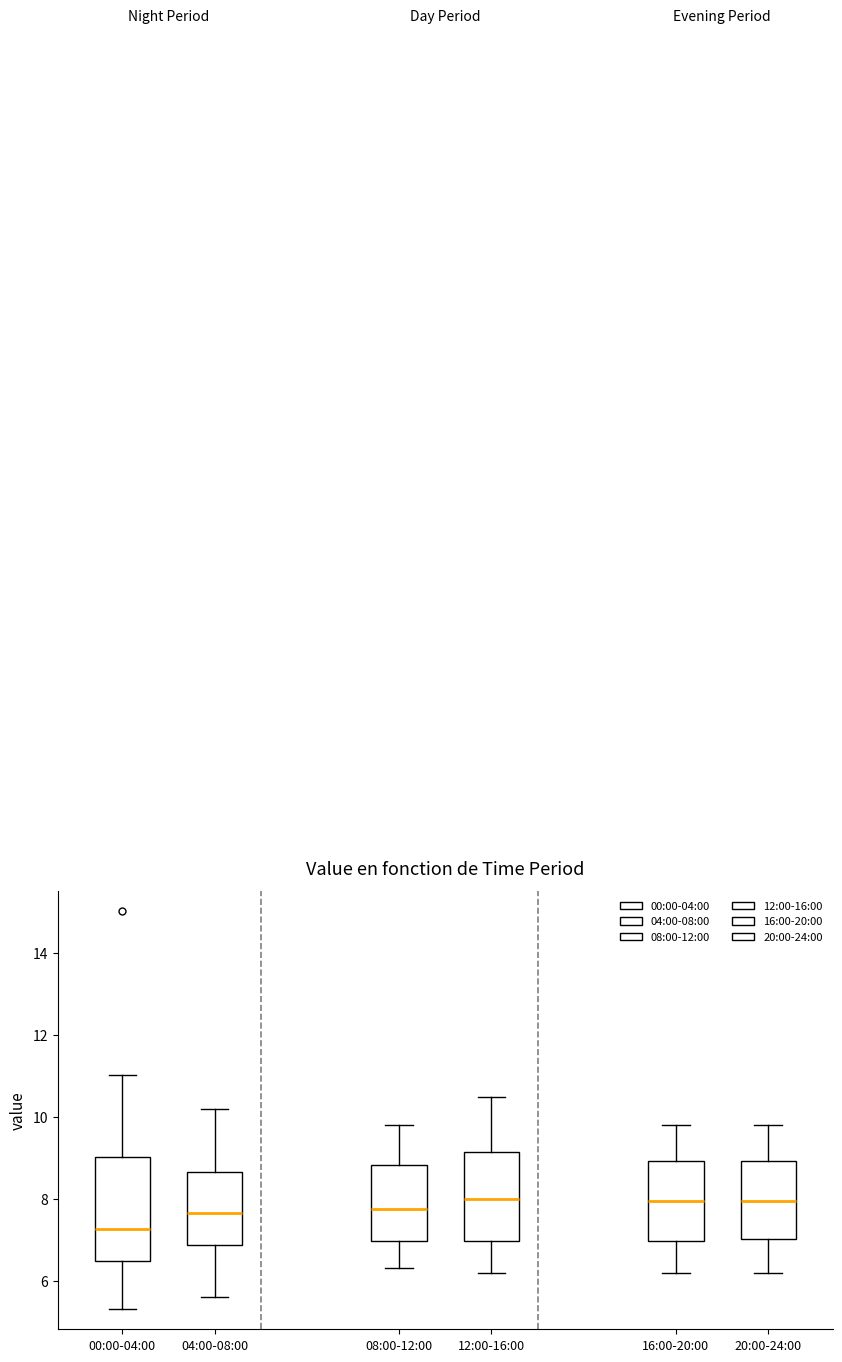

Comparing the boxes themselves (not the whiskers), which one is the tallest?

00:00-04:00